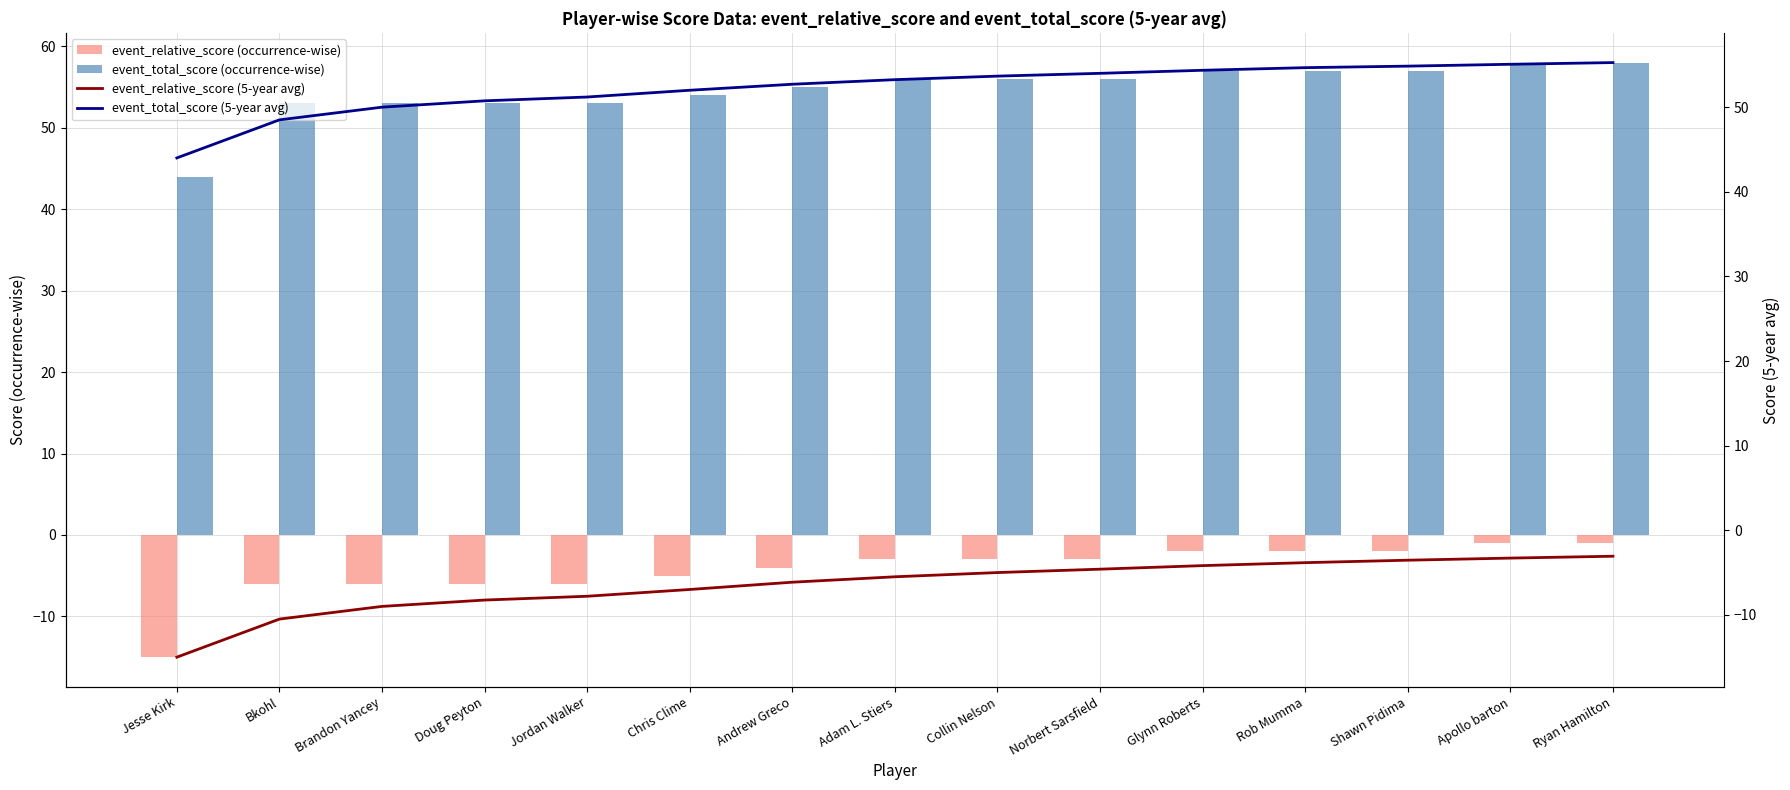

Read the event_relative_score (5-year avg) value at Doug Peyton.

-8.2